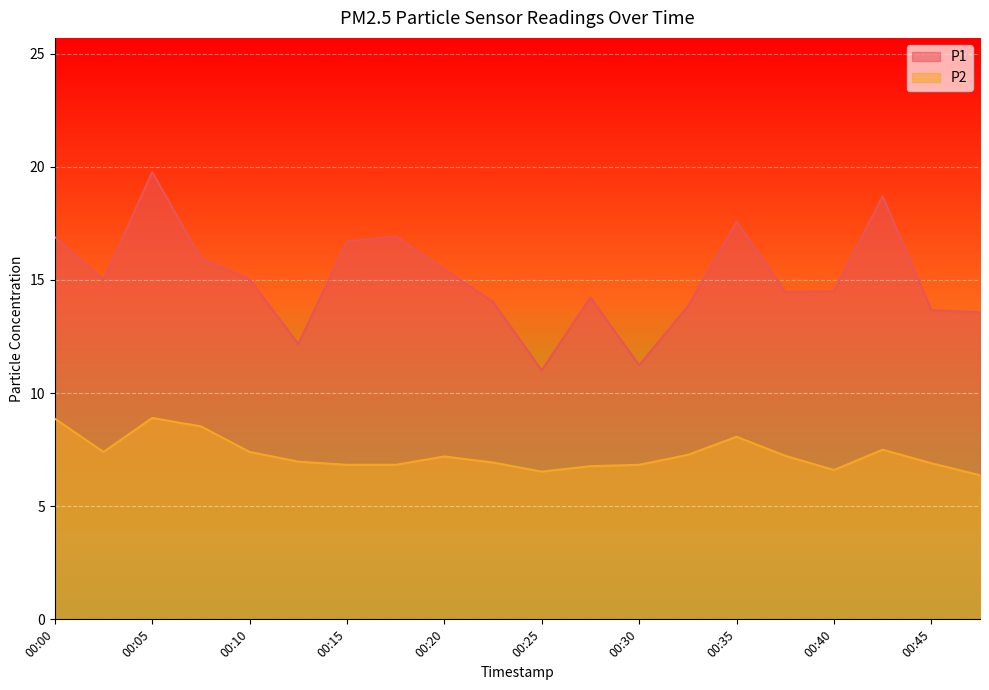

Read the P2 value at 00:45.

6.9